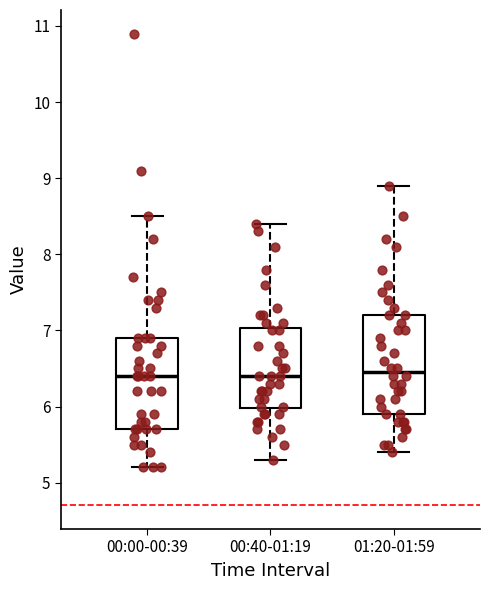

Reading left to right, transcribe this box plot: for each box, give where its median line is, the range the box spans, and where its two whiskers end, as read against the y-axis. The values are not printed on the chart, so give them approximately, as read against the axis.

00:00-00:39: median 6.4, box 5.7 to 6.9, whiskers 5.2 to 8.5
00:40-01:19: median 6.4, box 6.0 to 7.0, whiskers 5.3 to 8.4
01:20-01:59: median 6.5, box 5.9 to 7.2, whiskers 5.4 to 8.9